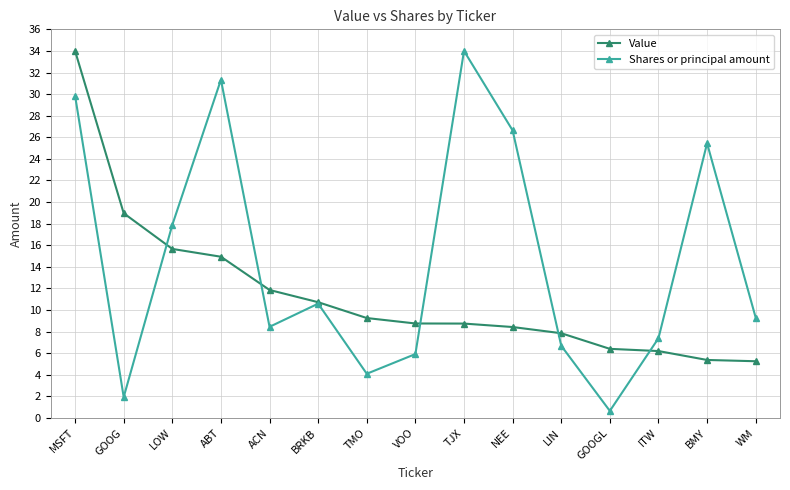

True or false: Shares or principal amount has more than 0 points higher than both neighbors.

True